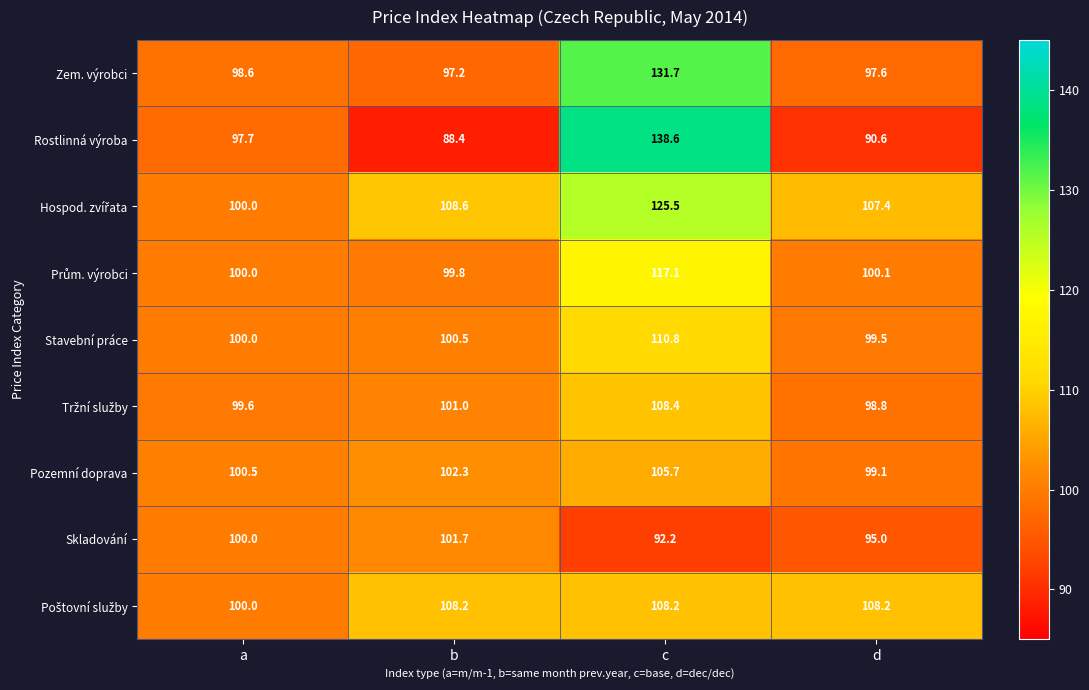

At which label does Stavební práce reach its peak?

c